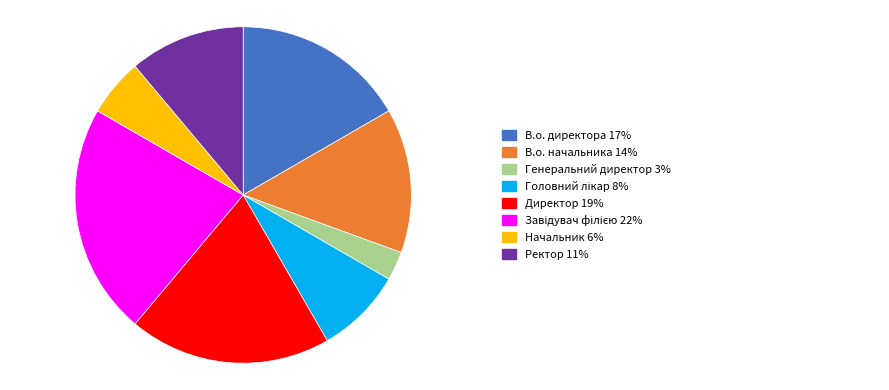

Does any single category account for the majority?

No